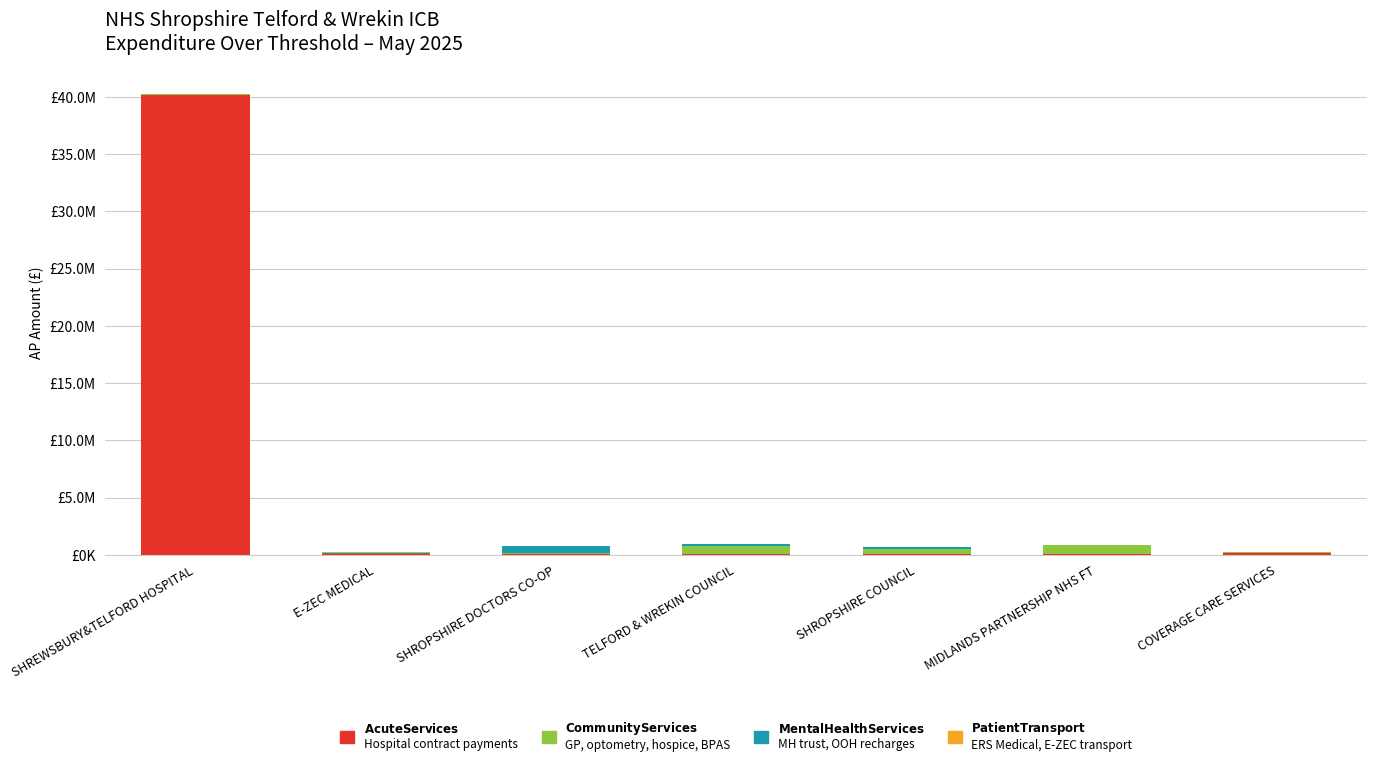

Are the bars horizontal?

No